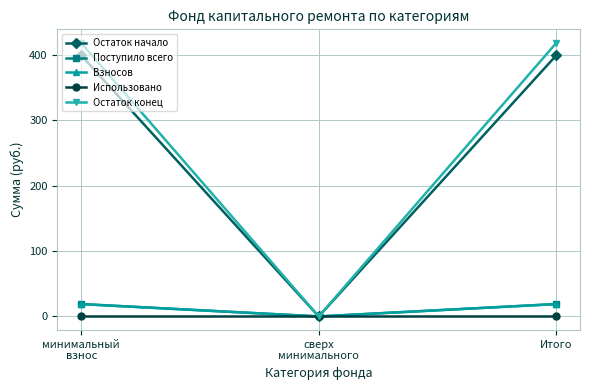

Does the chart have visible grid lines?

Yes